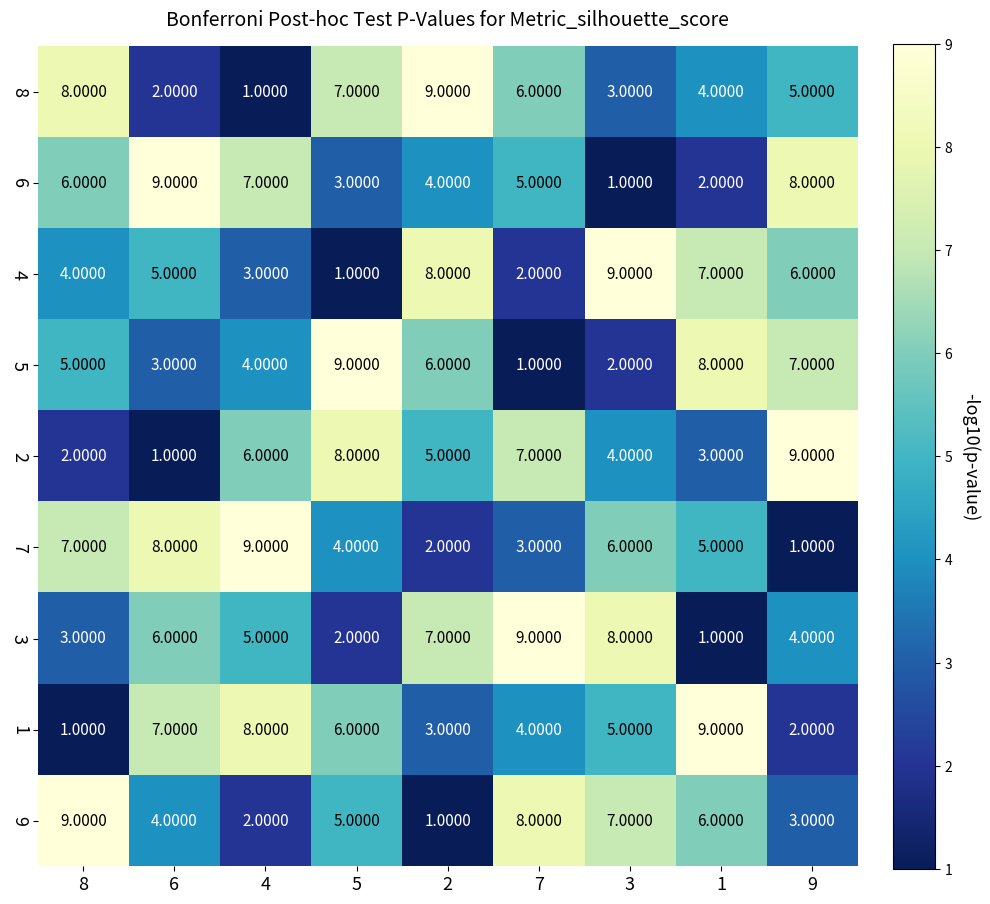

At 1, list the series in order from largest to smallest.

1, 5, 4, 9, 7, 8, 2, 6, 3